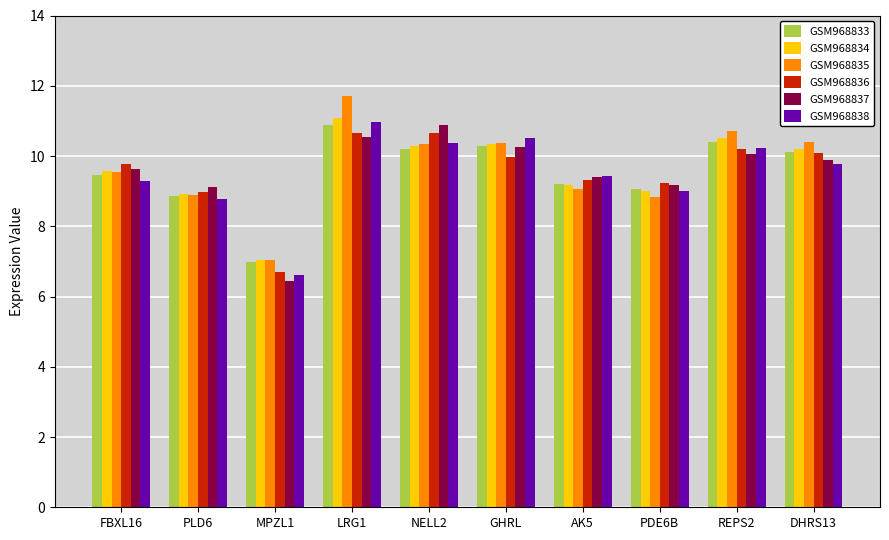

What is the approximate value of GSM968835 at MPZL1?

7.0